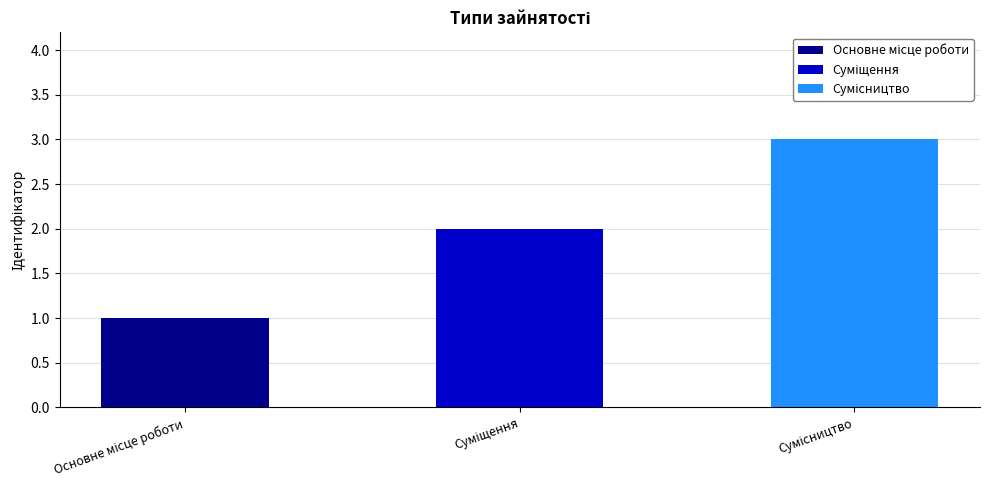

What position from the left is Суміщення?

2